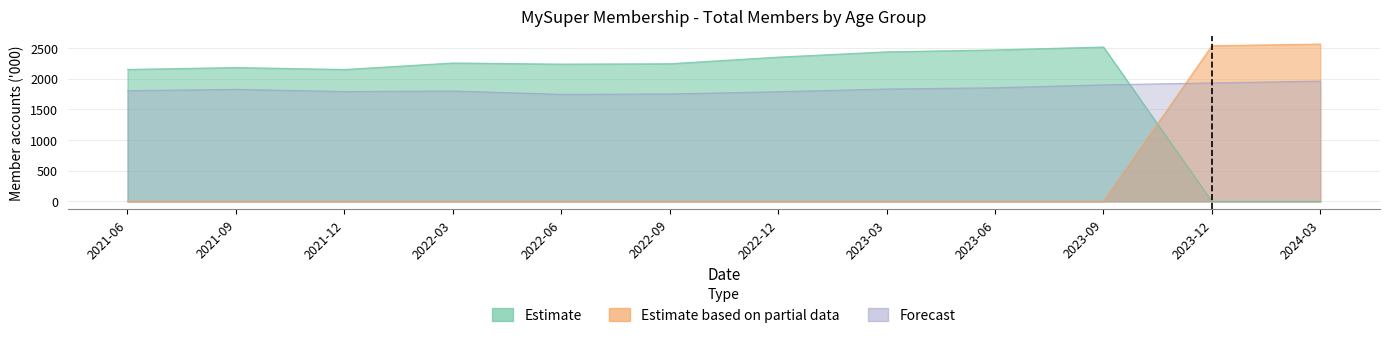

Reading right to left, transcribe all the data shown in this chart.

Estimate: 2024-03=0	2023-12=0	2023-09=2518	2023-06=2470	2023-03=2439	2022-12=2353	2022-09=2245	2022-06=2239	2022-03=2257	2021-12=2151	2021-09=2183	2021-06=2152
Estimate based on partial data: 2024-03=2566	2023-12=2539	2023-09=0	2023-06=0	2023-03=0	2022-12=0	2022-09=0	2022-06=0	2022-03=0	2021-12=0	2021-09=0	2021-06=0
Forecast: 2024-03=1962	2023-12=1932	2023-09=1901	2023-06=1853	2023-03=1833	2022-12=1789	2022-09=1752	2022-06=1746	2022-03=1801	2021-12=1792	2021-09=1827	2021-06=1806